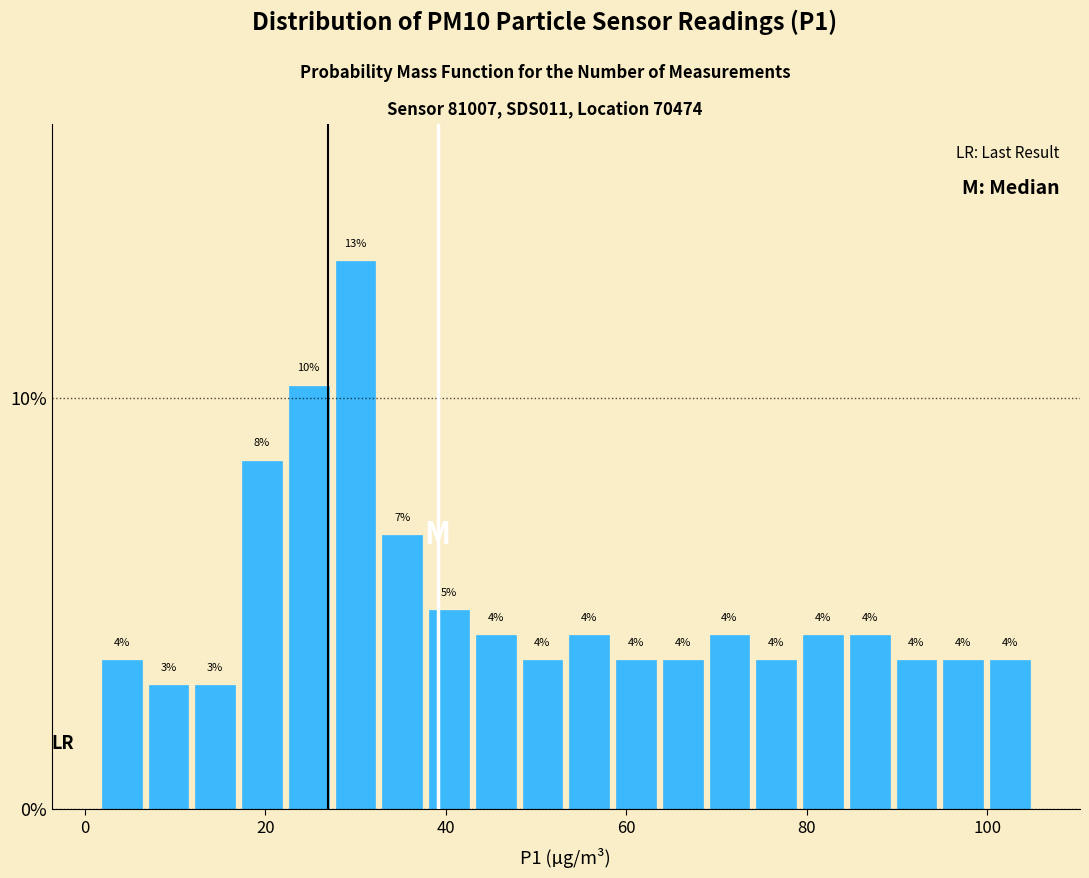

Around what value on the x-axis is the tallest bar? Give the approximate position of its centre, as read against the axis.

30